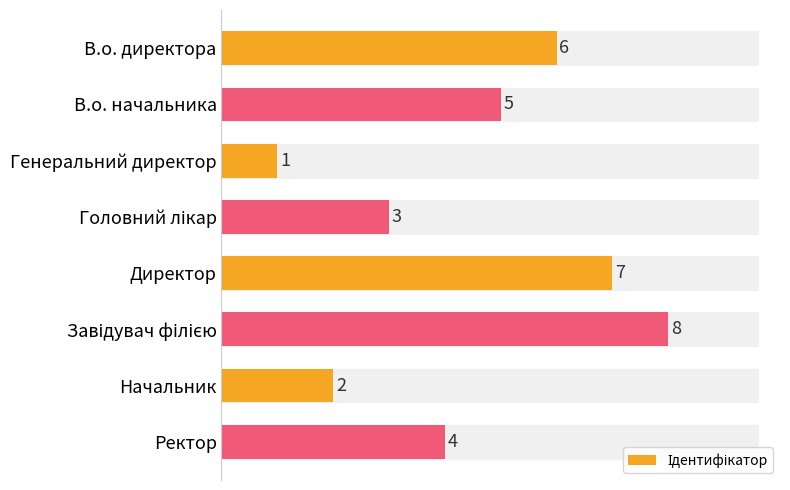

Reading top to bottom, transcribe all the data shown in this chart.

6	5	1	3	7	8	2	4